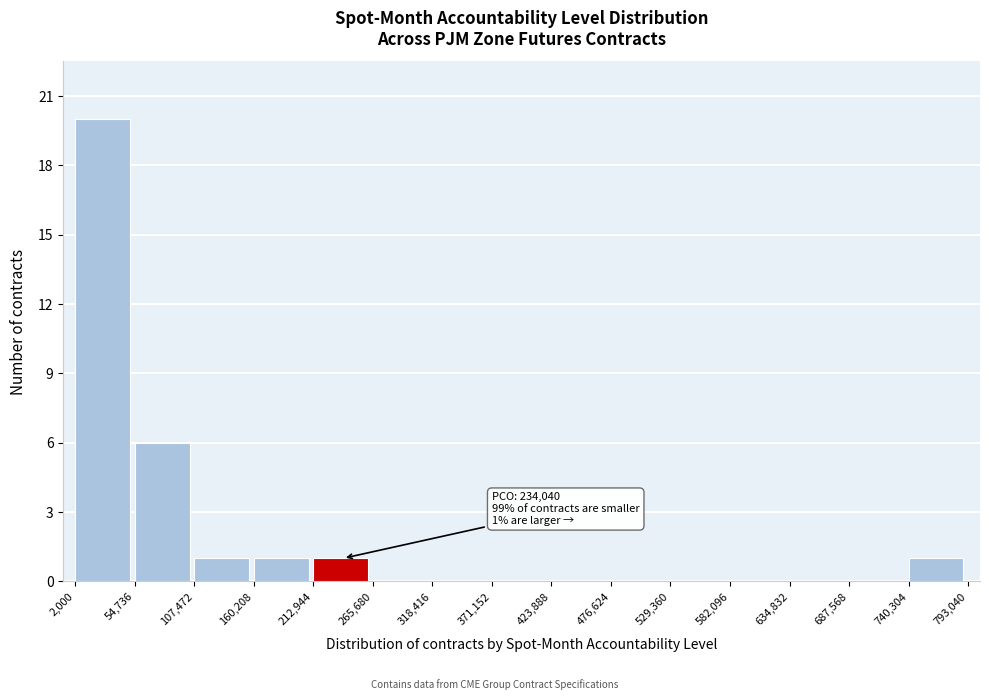

Over which range of the x-axis is the bar tallest?

2,000 to 54,736